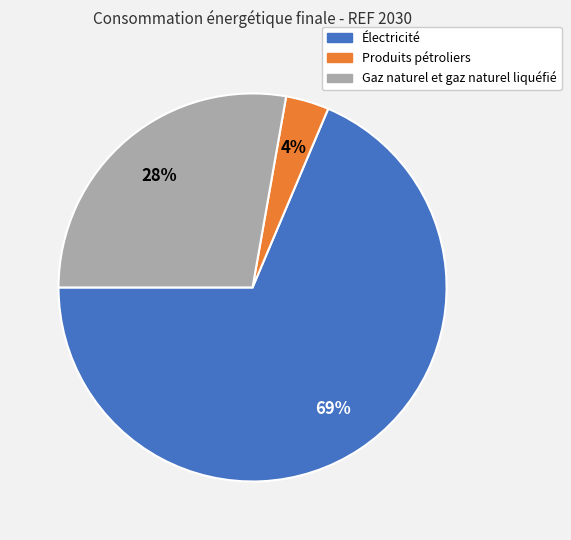

Do Produits pétroliers and Électricité together represent more than half of the pie?

Yes